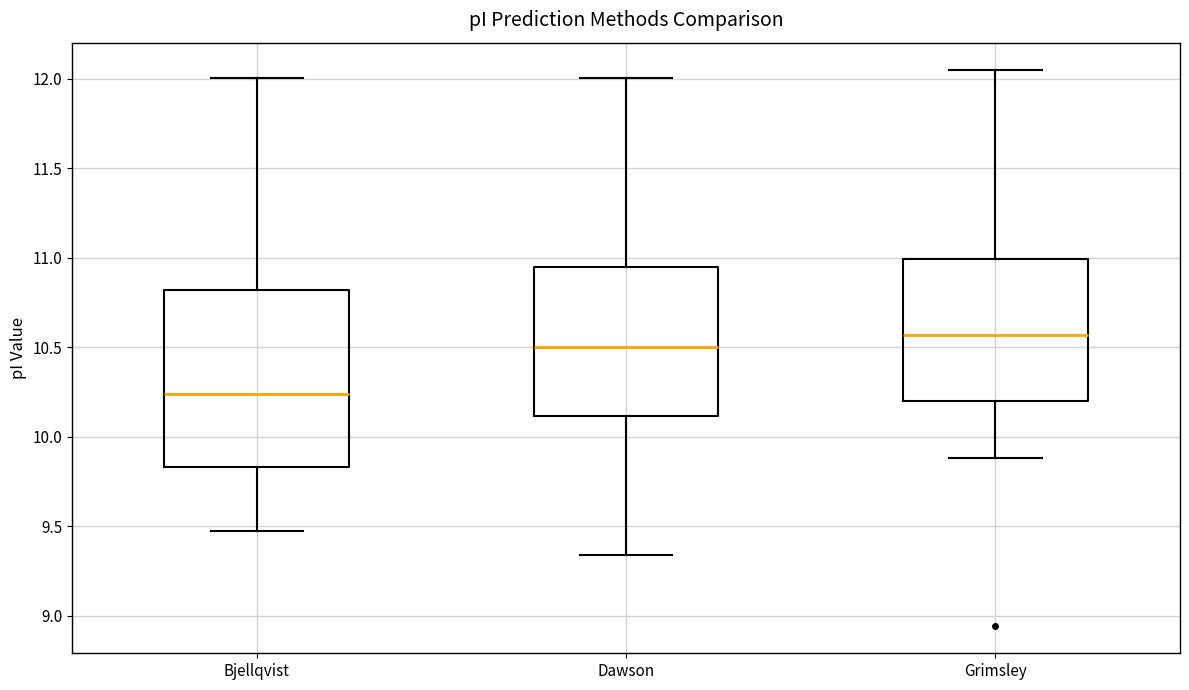

Reading left to right, read every box against the y-axis: the position of its median line, the range the box covers, and the ends of its whiskers. The values are not printed on the chart, so give them approximately, as read against the axis.

Bjellqvist: median 10.25, box 9.85 to 10.80, whiskers 9.45 to 12.00
Dawson: median 10.50, box 10.10 to 10.95, whiskers 9.35 to 12.00
Grimsley: median 10.55, box 10.20 to 11.00, whiskers 9.90 to 12.05